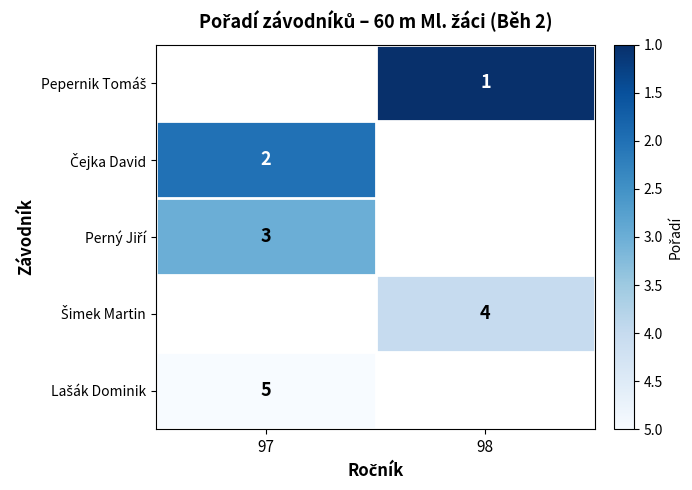

At which category does the chart reach its minimum across all series?

98